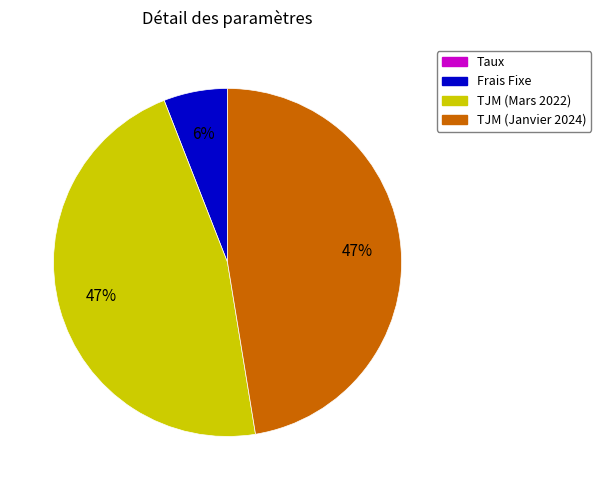

Is the sum of Frais Fixe and TJM (Janvier 2024) greater than half?

Yes